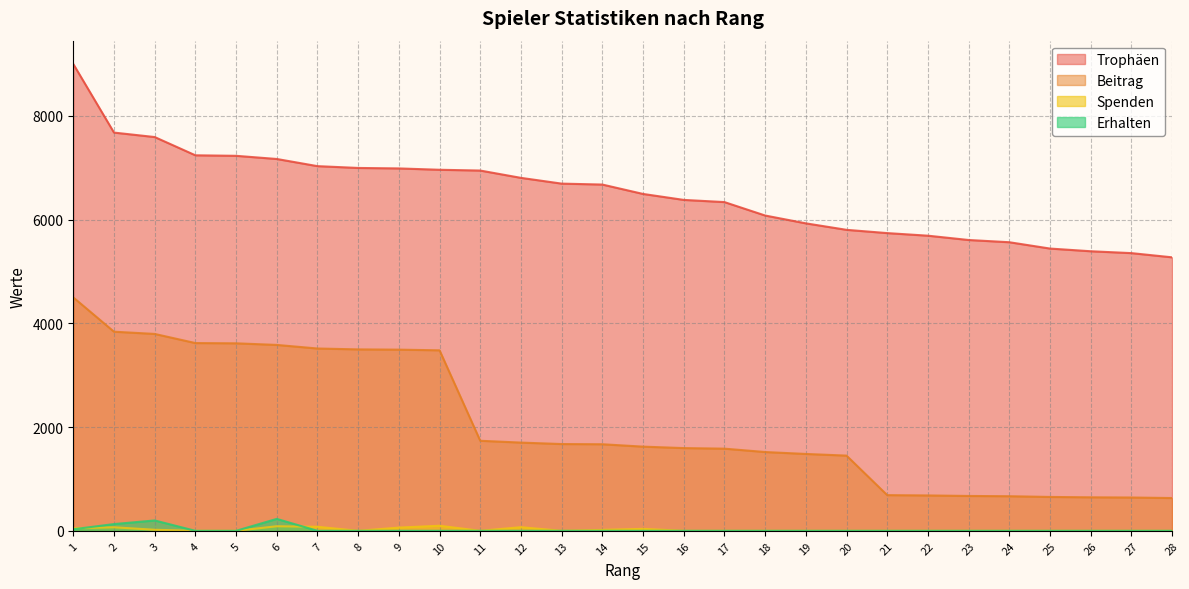

Where do Erhalten and Spenden first cross each other?

1 and 2